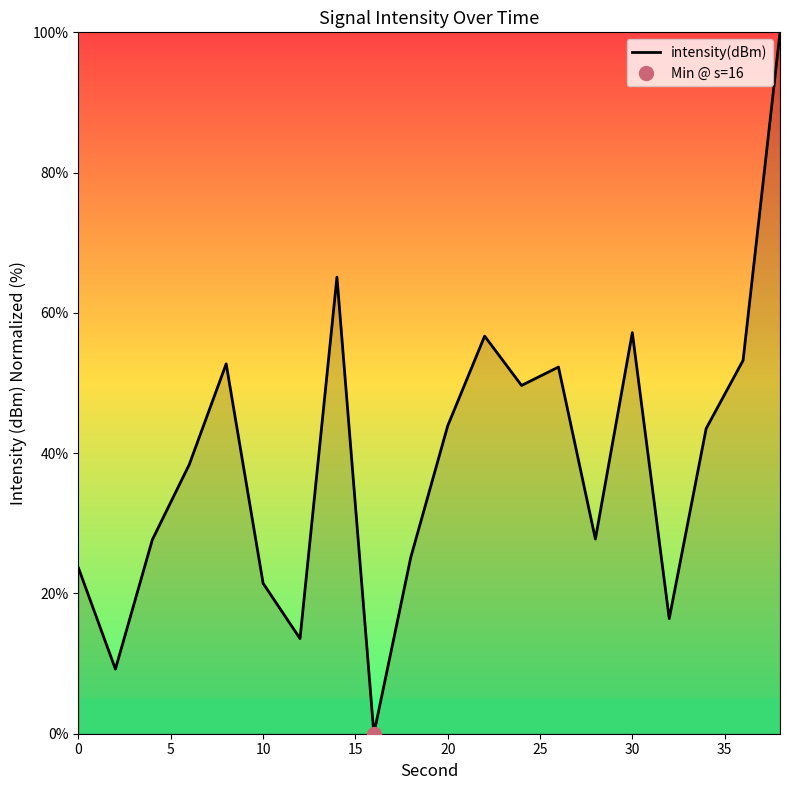

What is the difference between the second highest and minimum values?

65.1